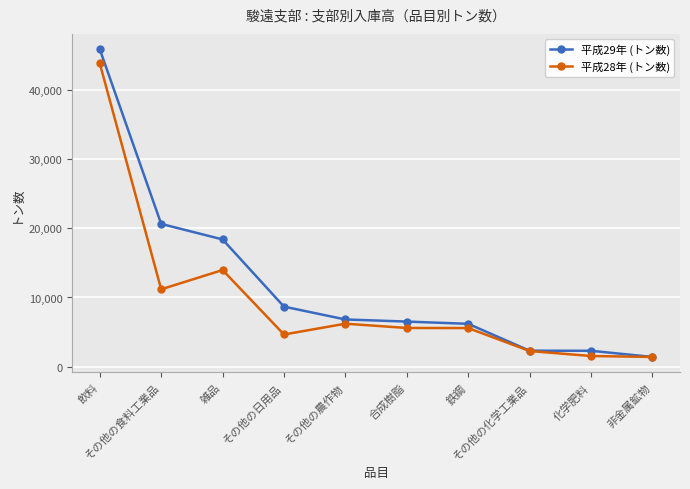

The value of 平成28年 (トン数) at 化学肥料 is 1537. True or false?

True